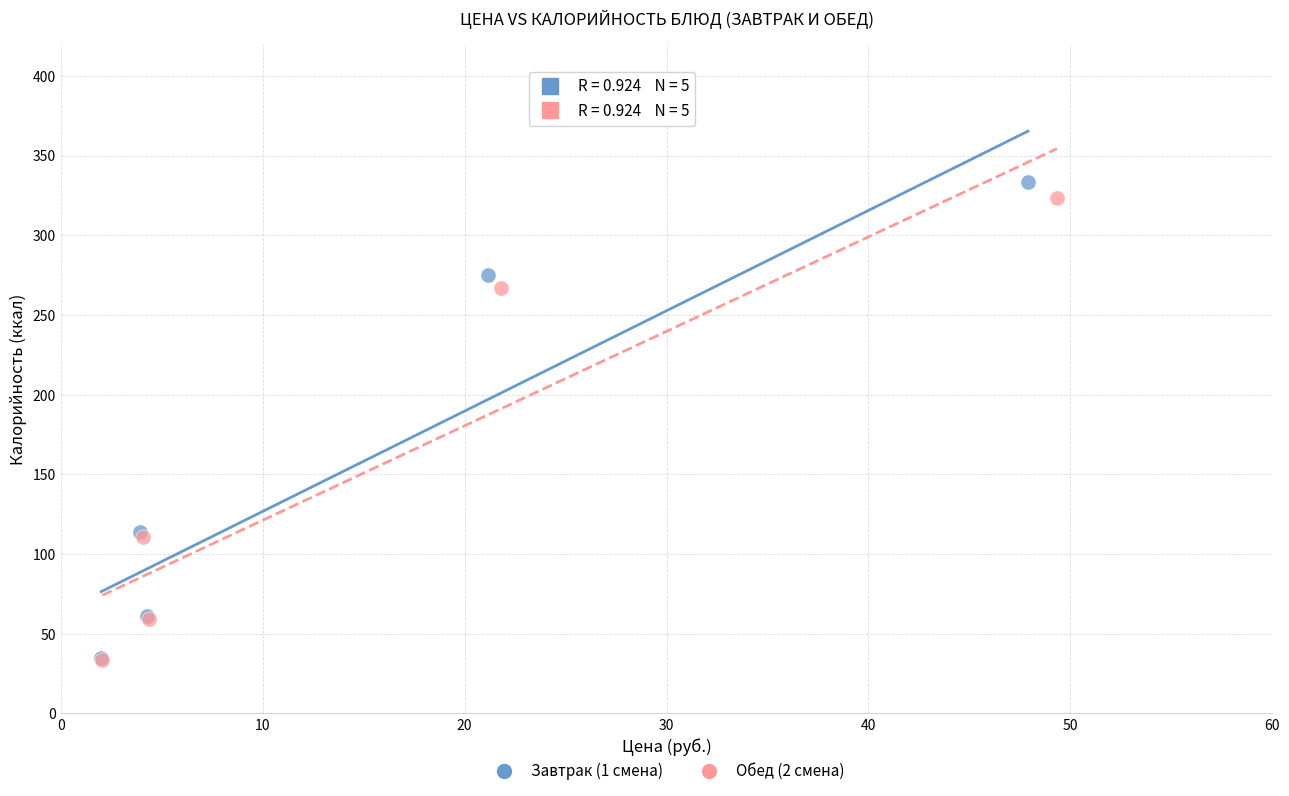

Which series has the largest Y range (max minus min)?

Завтрак (1 смена)